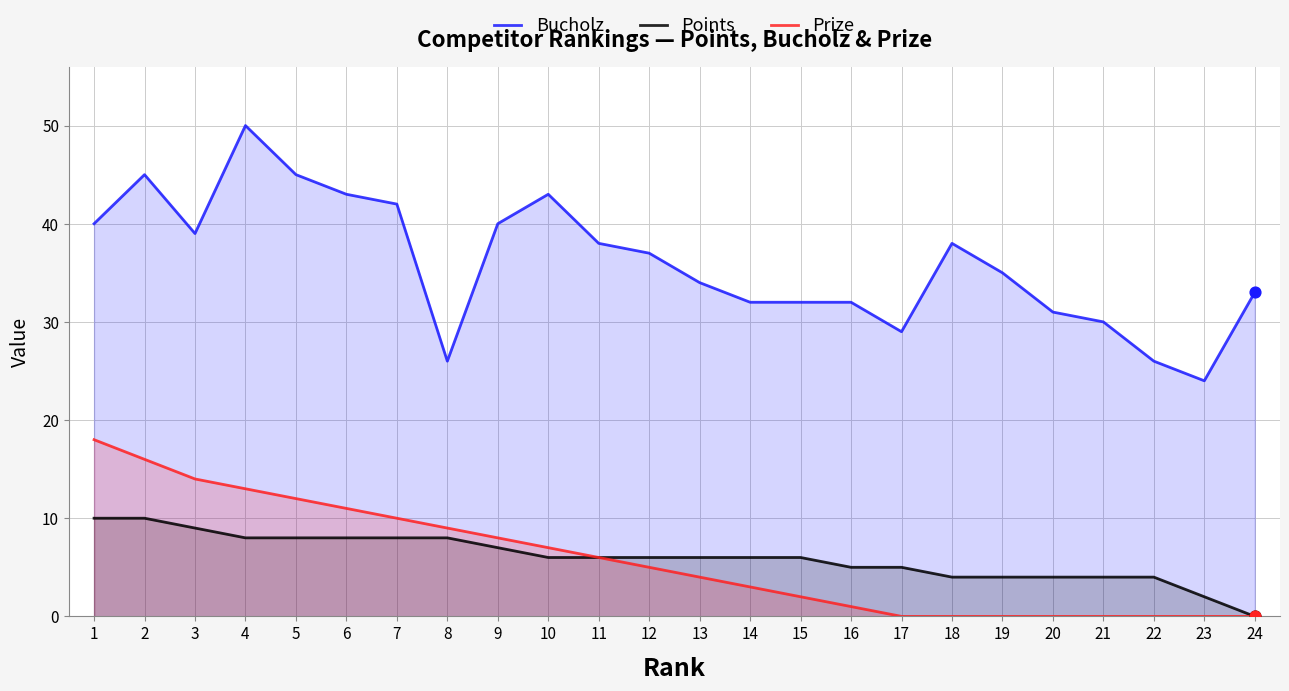

Which series has the largest total across all categories?

Bucholz